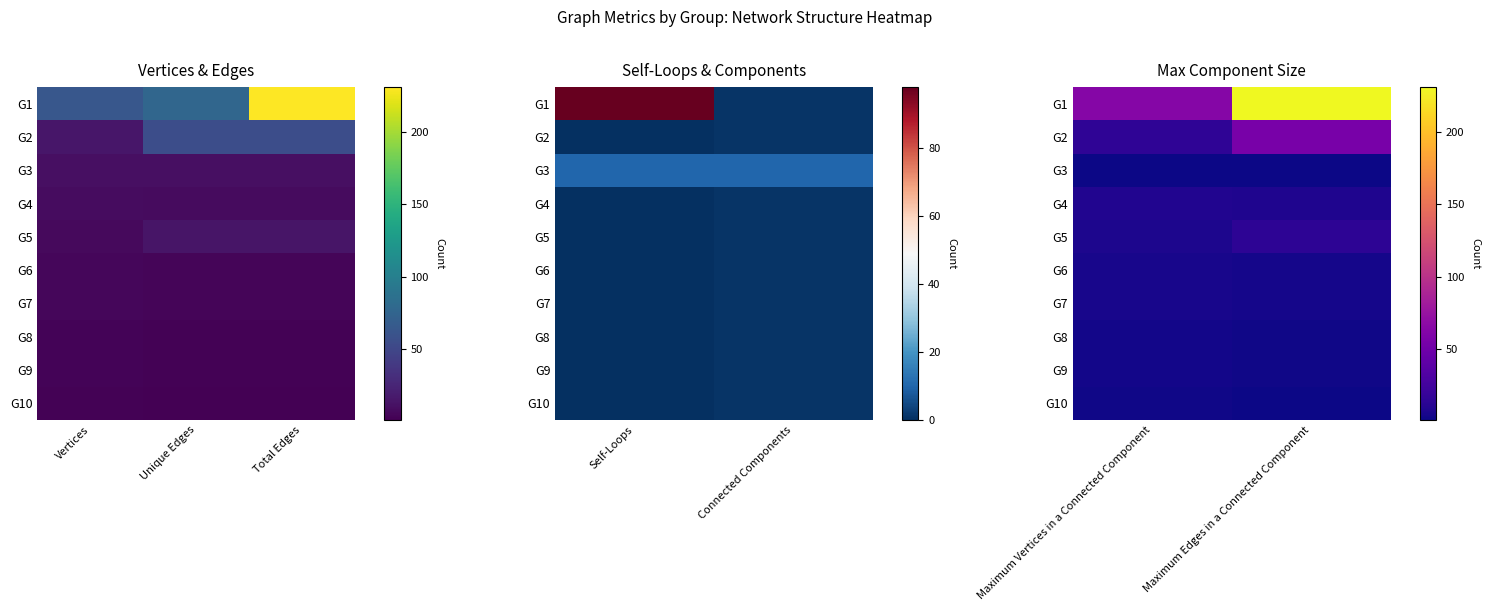

How many series are shown in this chart?

10